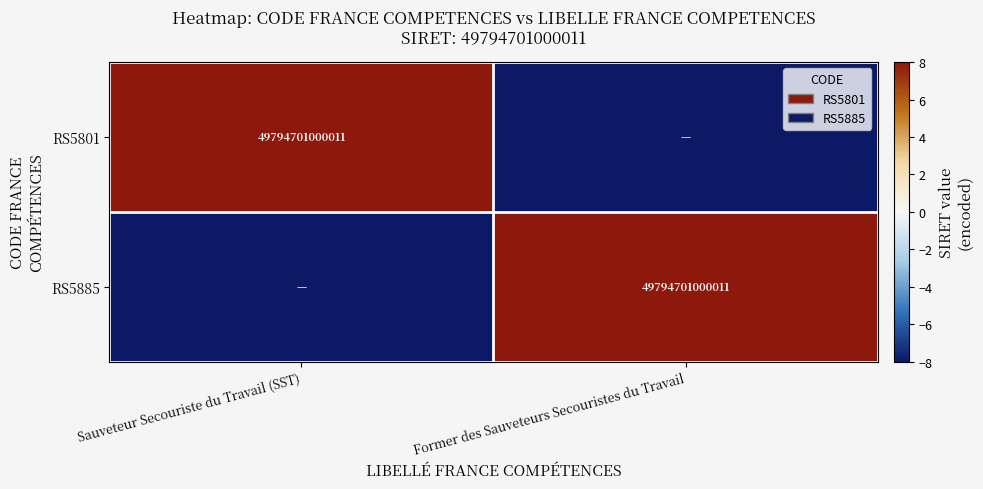

The value of RS5801 at Sauveteur Secouriste du Travail (SST) is 81902350840368. True or false?

False